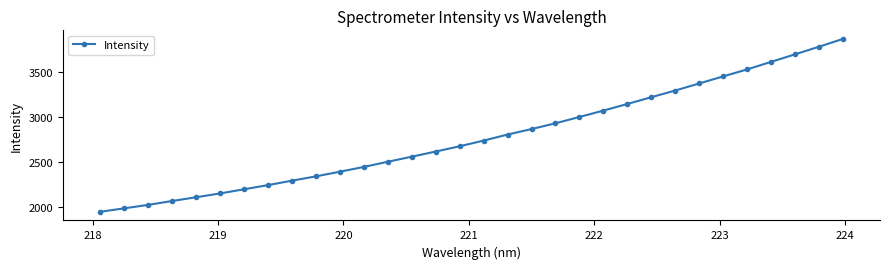

Is this an area chart (filled region under the line)?

No